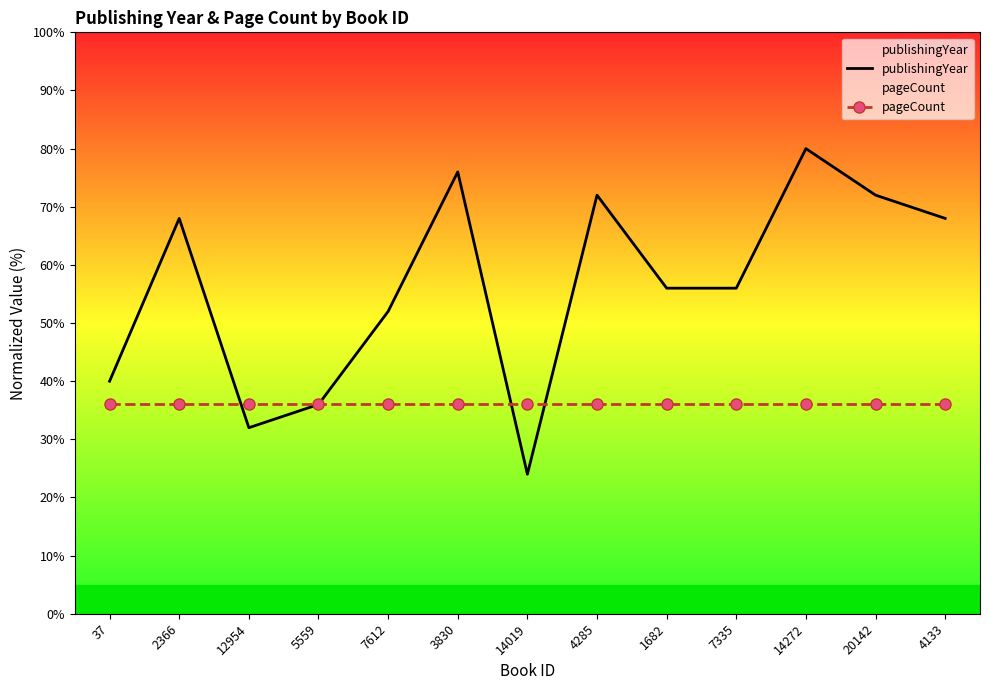

Rank the series by their average value, from lowest to highest.

pageCount, publishingYear